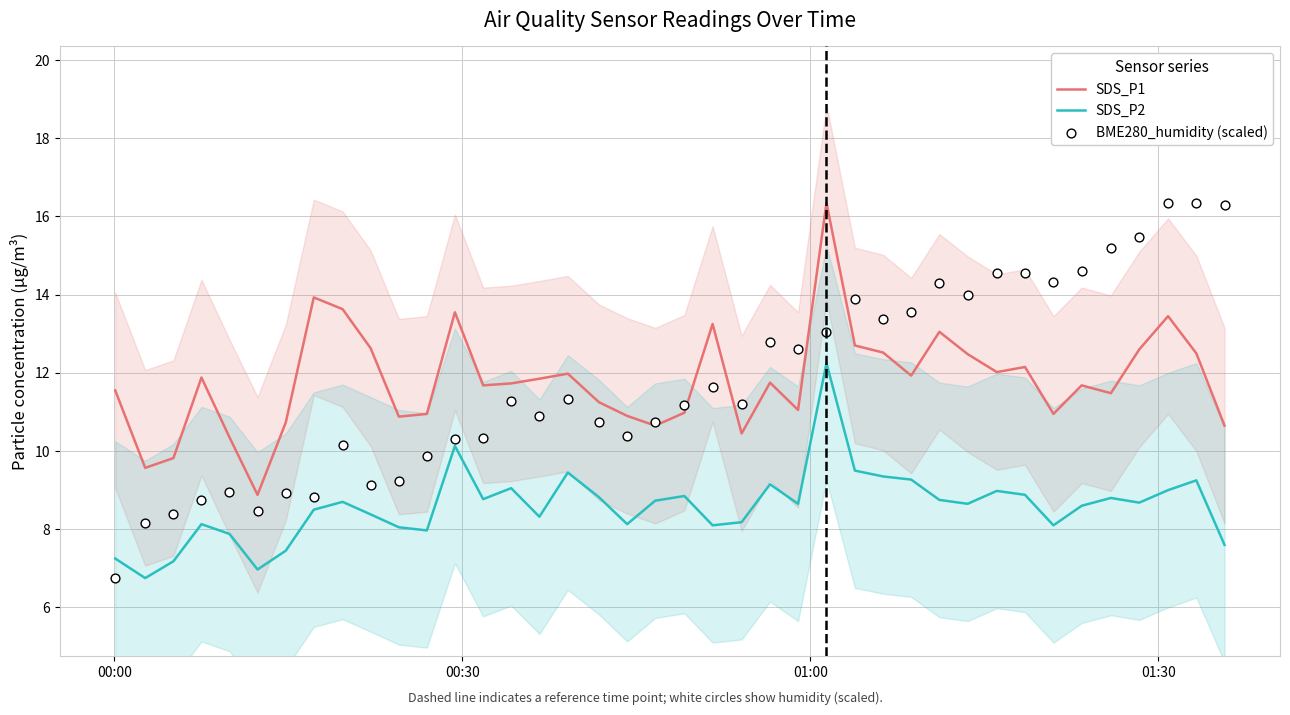

At how many categories does at least one series exceed 9?

39